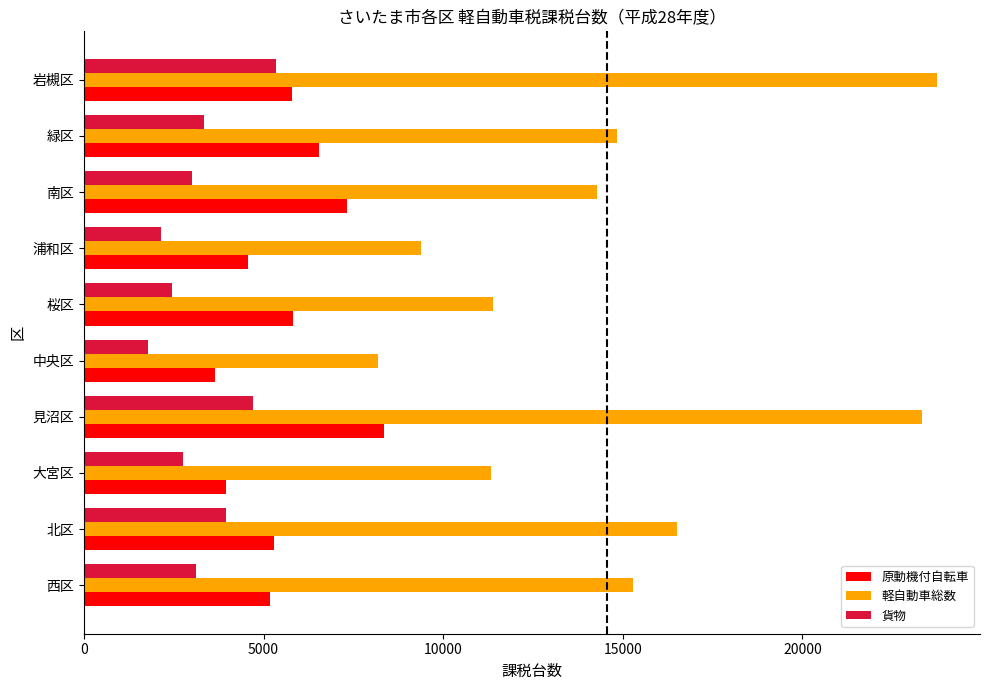

What is the minimum value shown in the chart?

1795